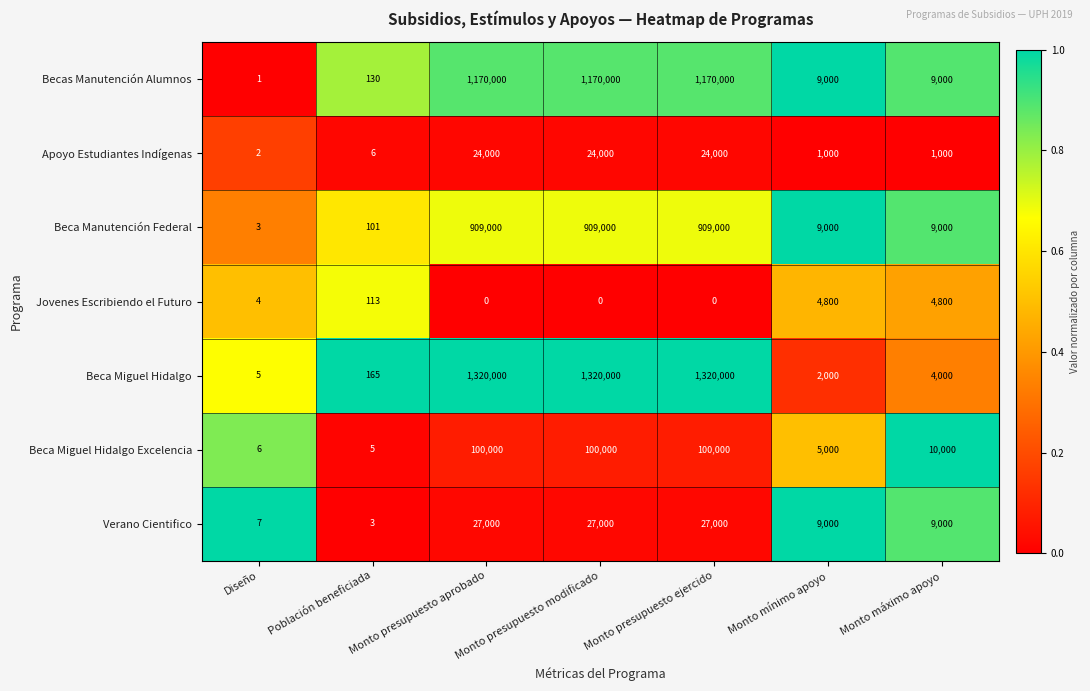

Rank the series by their maximum value, from lowest to highest.

Jovenes Escribiendo el Futuro, Apoyo Estudiantes Indígenas, Verano Cientifico, Beca Miguel Hidalgo Excelencia, Beca Manutención Federal, Becas Manutención Alumnos, Beca Miguel Hidalgo